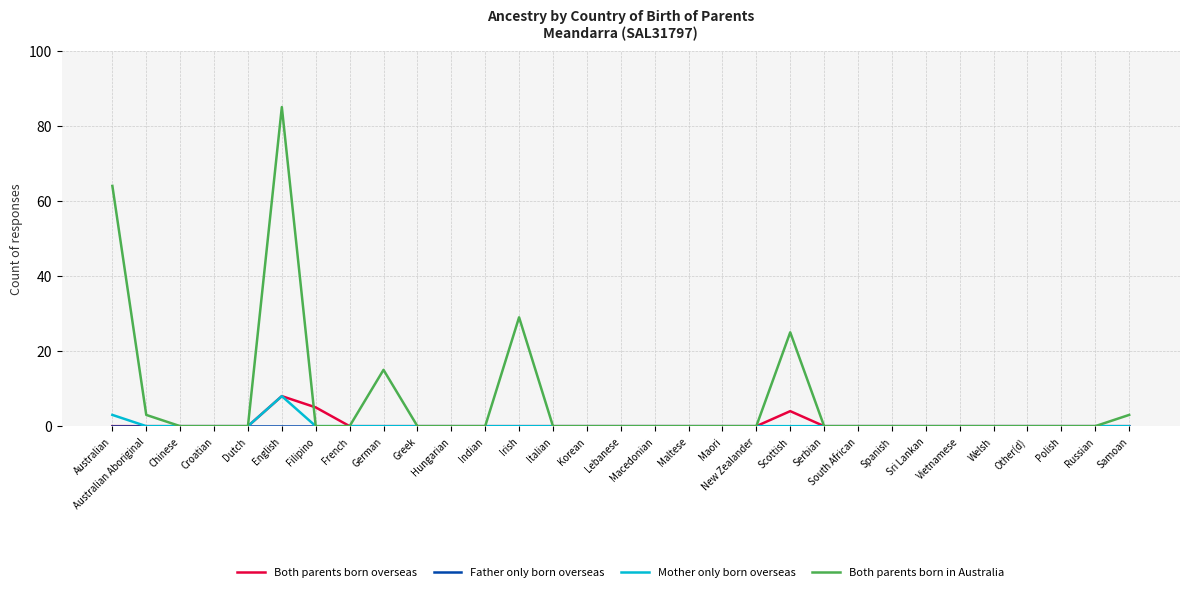

How many lines are shown in the chart?

4